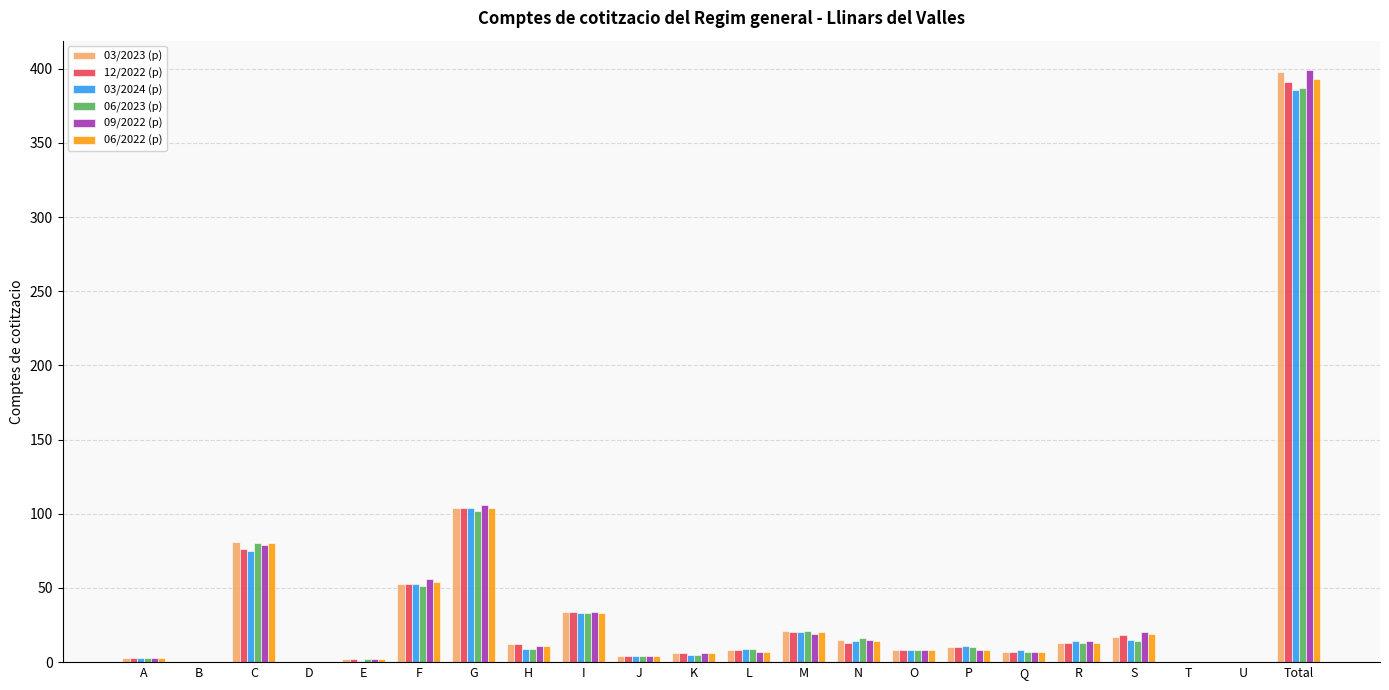

Between F and M, which series saw the biggest shift?

09/2022 (p)